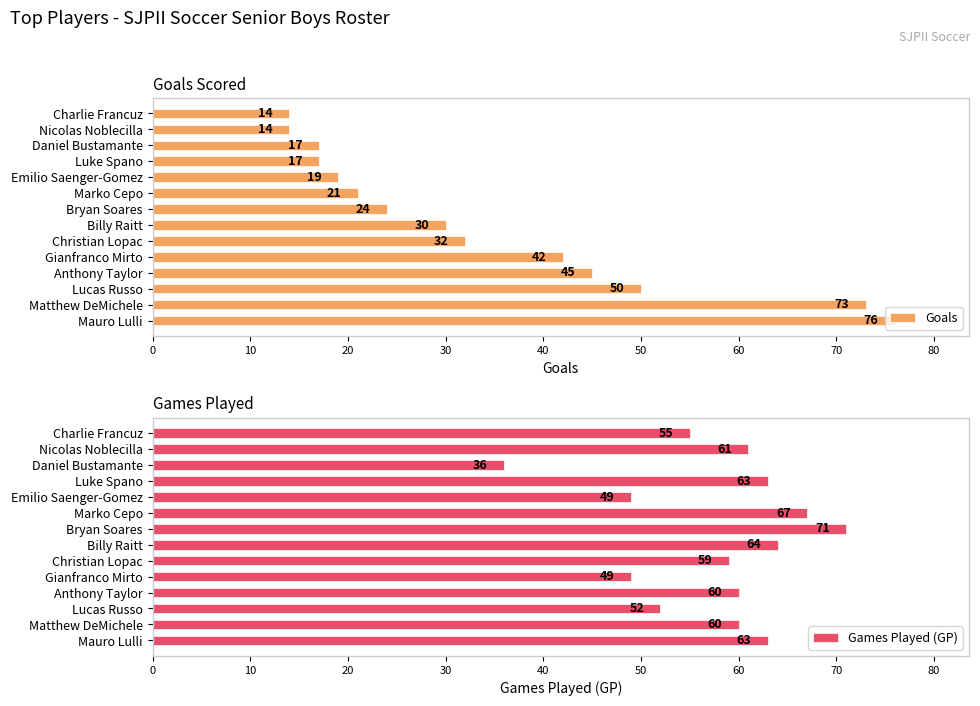

Rank the series by their average value, from highest to lowest.

Games Played (GP), Goals